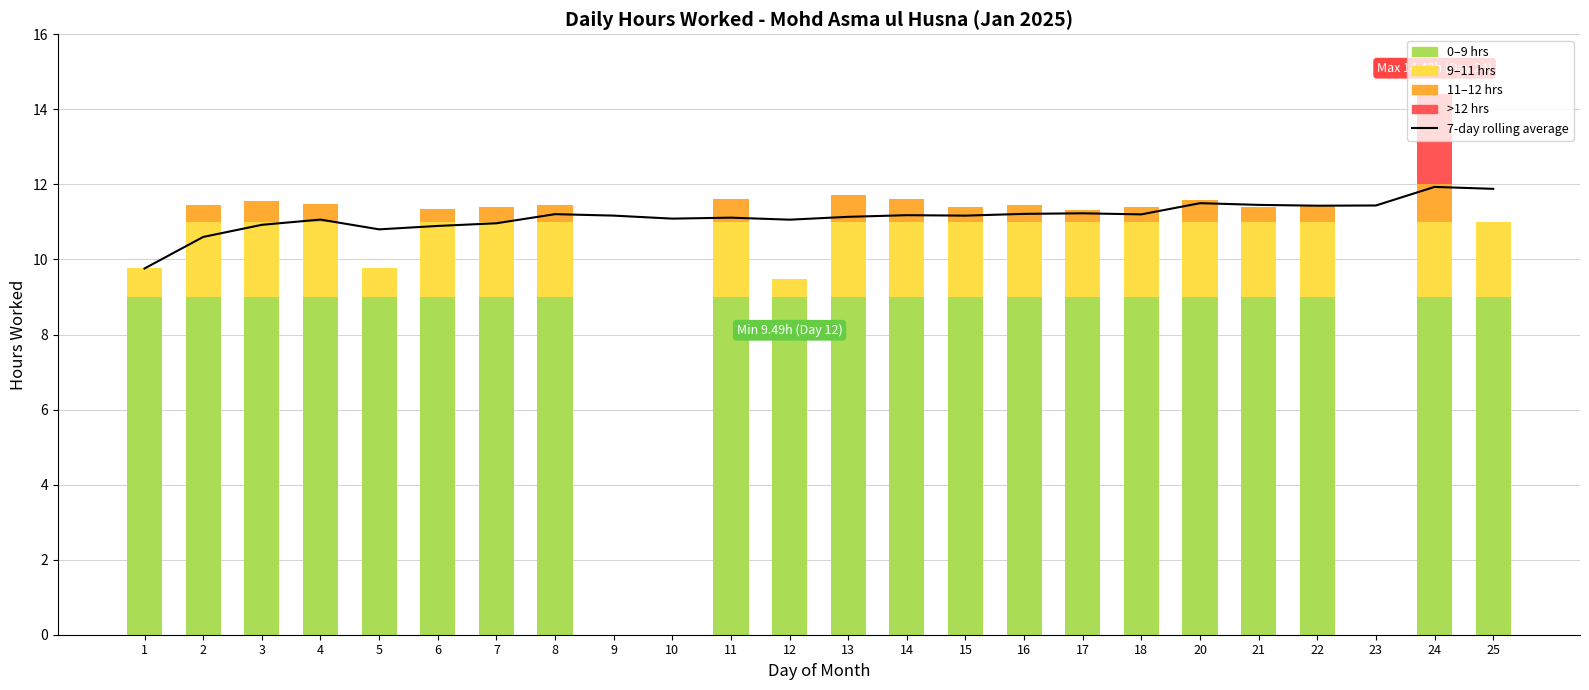

What is the value of the 7-day rolling average bar at the 3rd from the left?

10.9